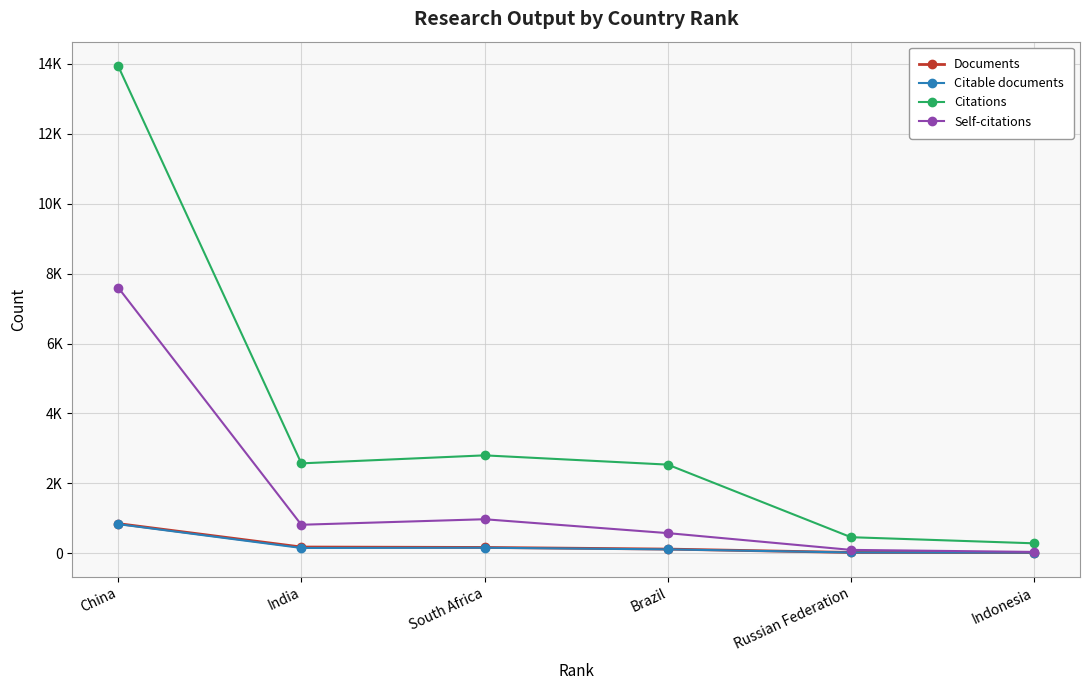

Does the chart have visible grid lines?

Yes